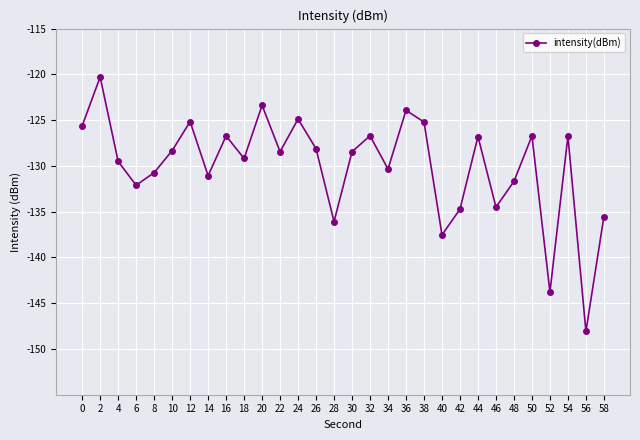

What is the value of the 19th point from the left?

-123.9